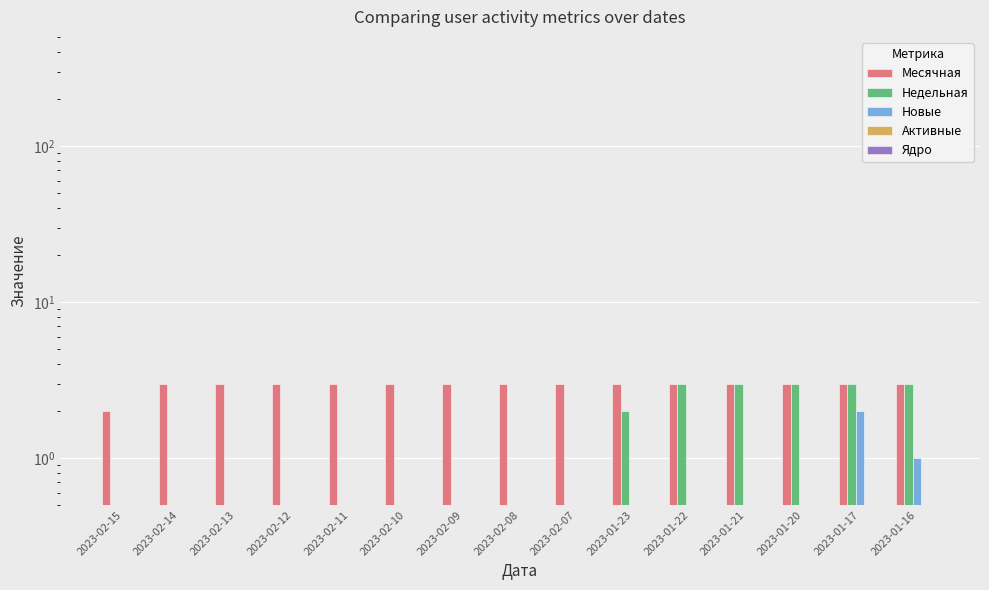

The Активные series shows 0.0 at 2023-02-12. True or false?

True